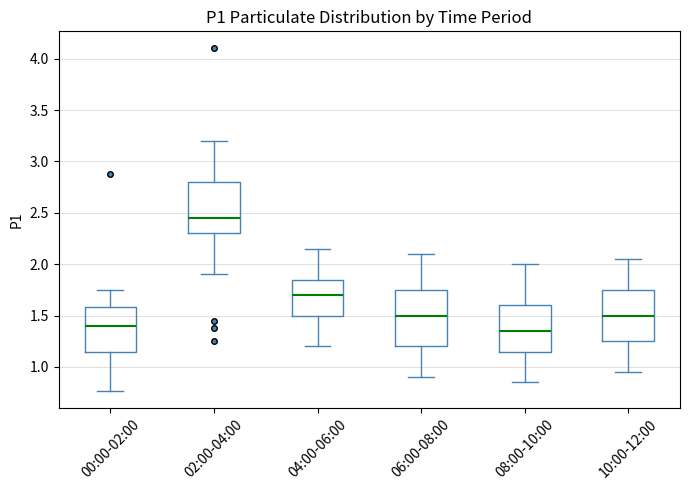

Which box is the tallest, from its lower edge to its upper edge?

06:00-08:00